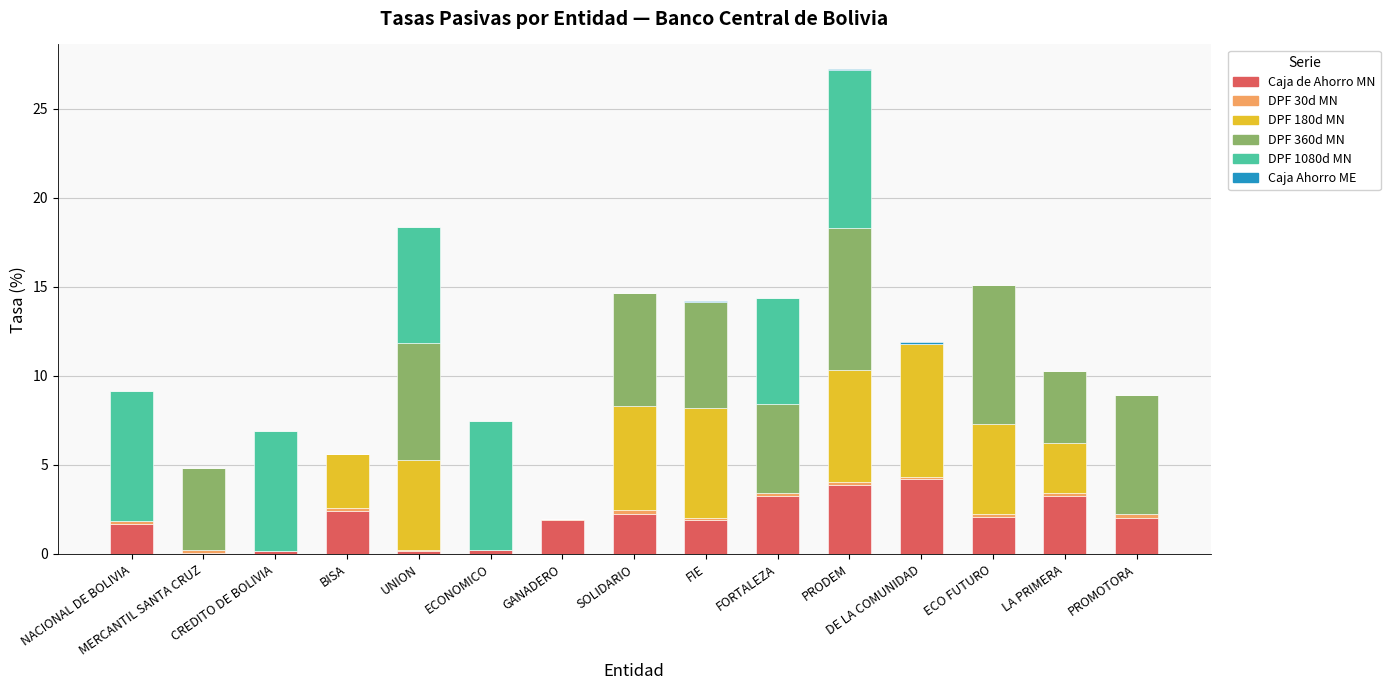

Are the bars horizontal?

No